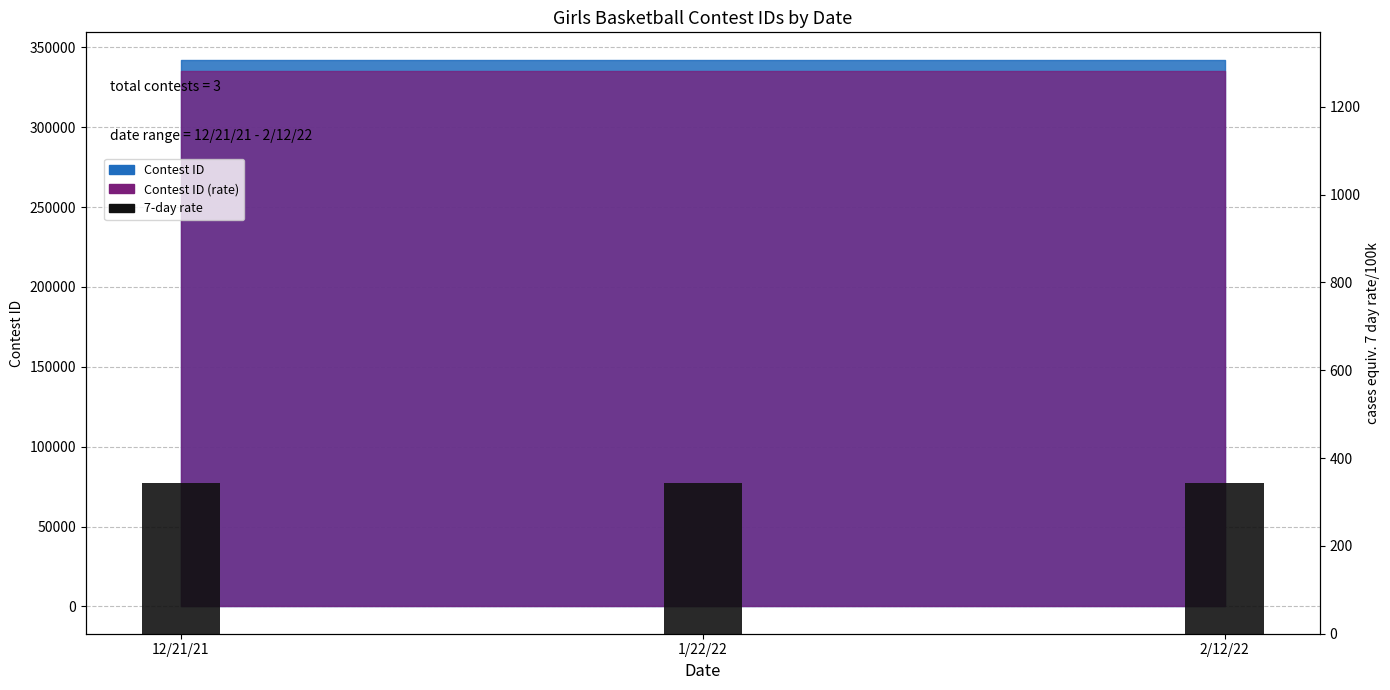

What is the minimum value shown in the chart?

342.3